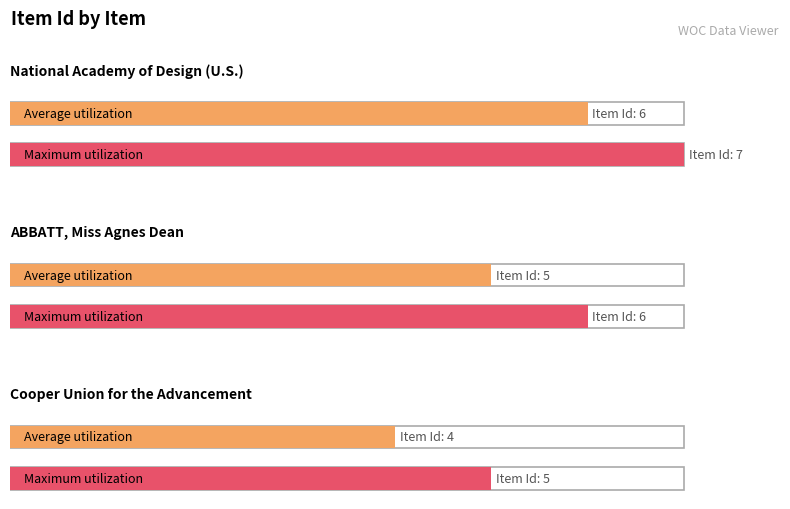

List the labels in order of value, smallest first.

Cooper Union for the Advancement, ABBATT, Miss Agnes Dean, National Academy of Design (U.S.)